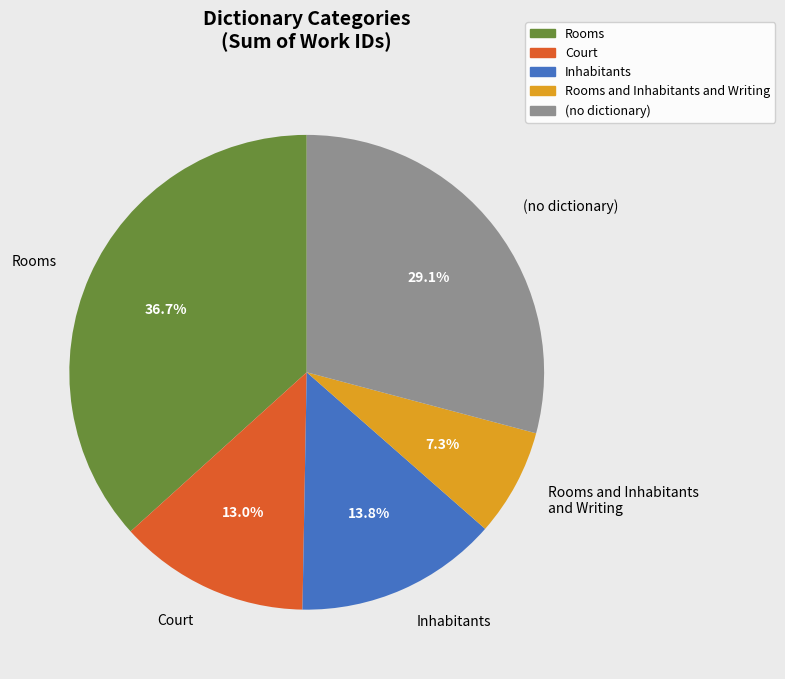

What is the ratio of the value at Rooms and Inhabitants and Writing to the value at Court?

0.6